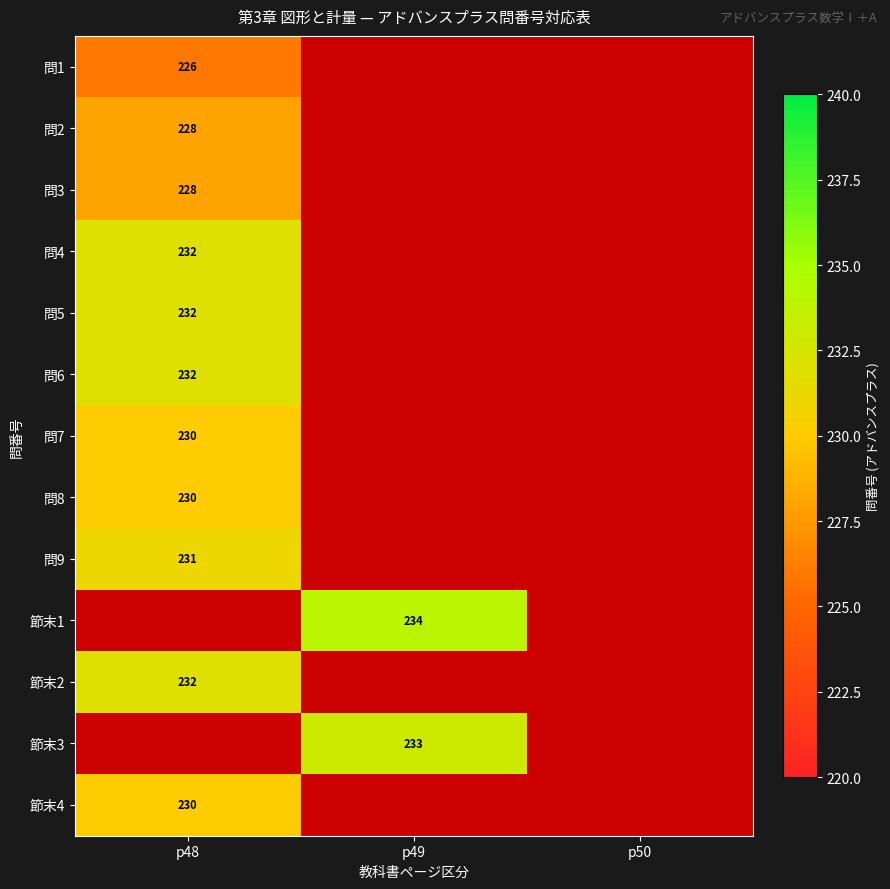

What is the difference between the highest and lowest values at p48?

6.0